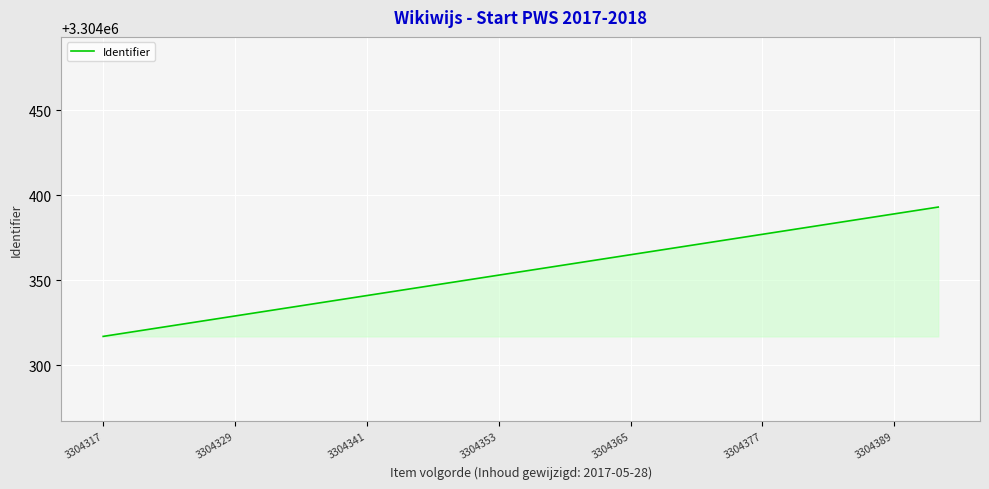

Reading left to right, list all the values displayed in this chart.

3304317	3304319	3304321	3304323	3304325	3304327	3304329	3304331	3304333	3304335	3304337	3304339	3304341	3304343	3304345	3304347	3304349	3304351	3304353	3304355	3304357	3304359	3304361	3304363	3304365	3304367	3304369	3304371	3304373	3304375	3304377	3304379	3304381	3304383	3304385	3304387	3304389	3304391	3304393